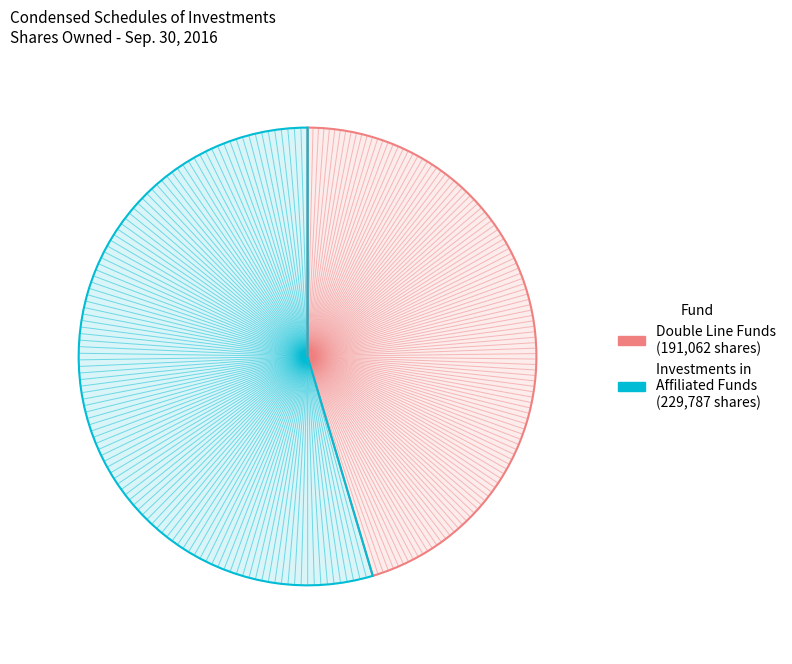

How many slices are in this pie chart?

2